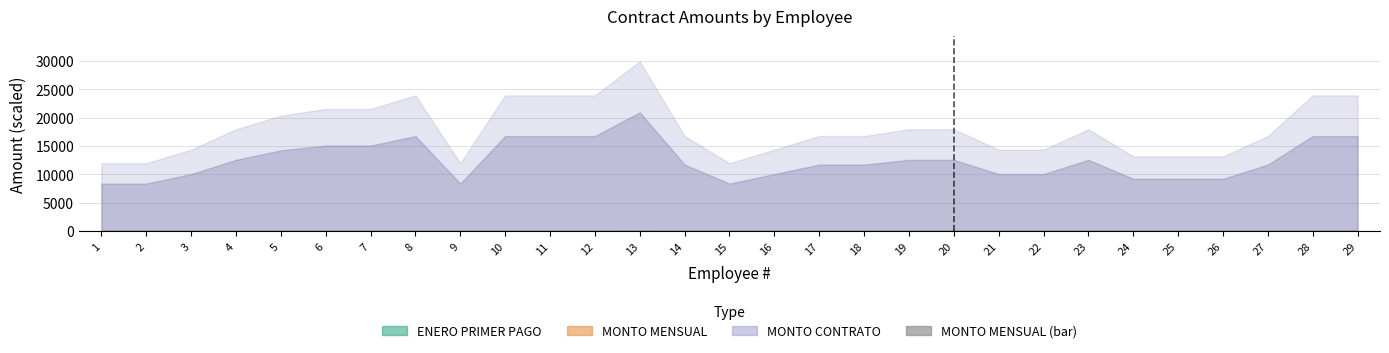

What is the sum of all values?

290.0